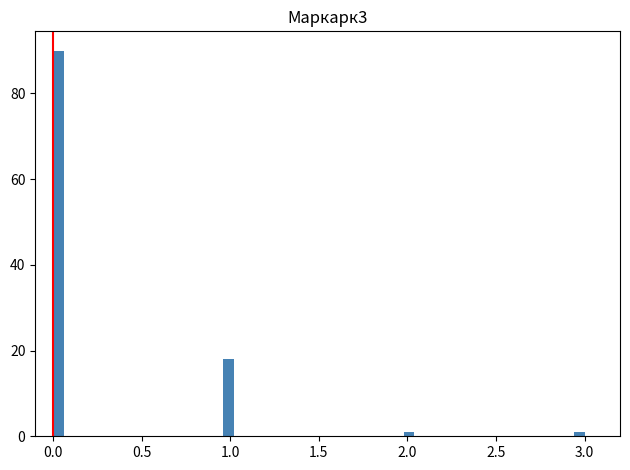

Around what value on the x-axis is the tallest bar? Give the approximate position of its centre, as read against the axis.

0.05